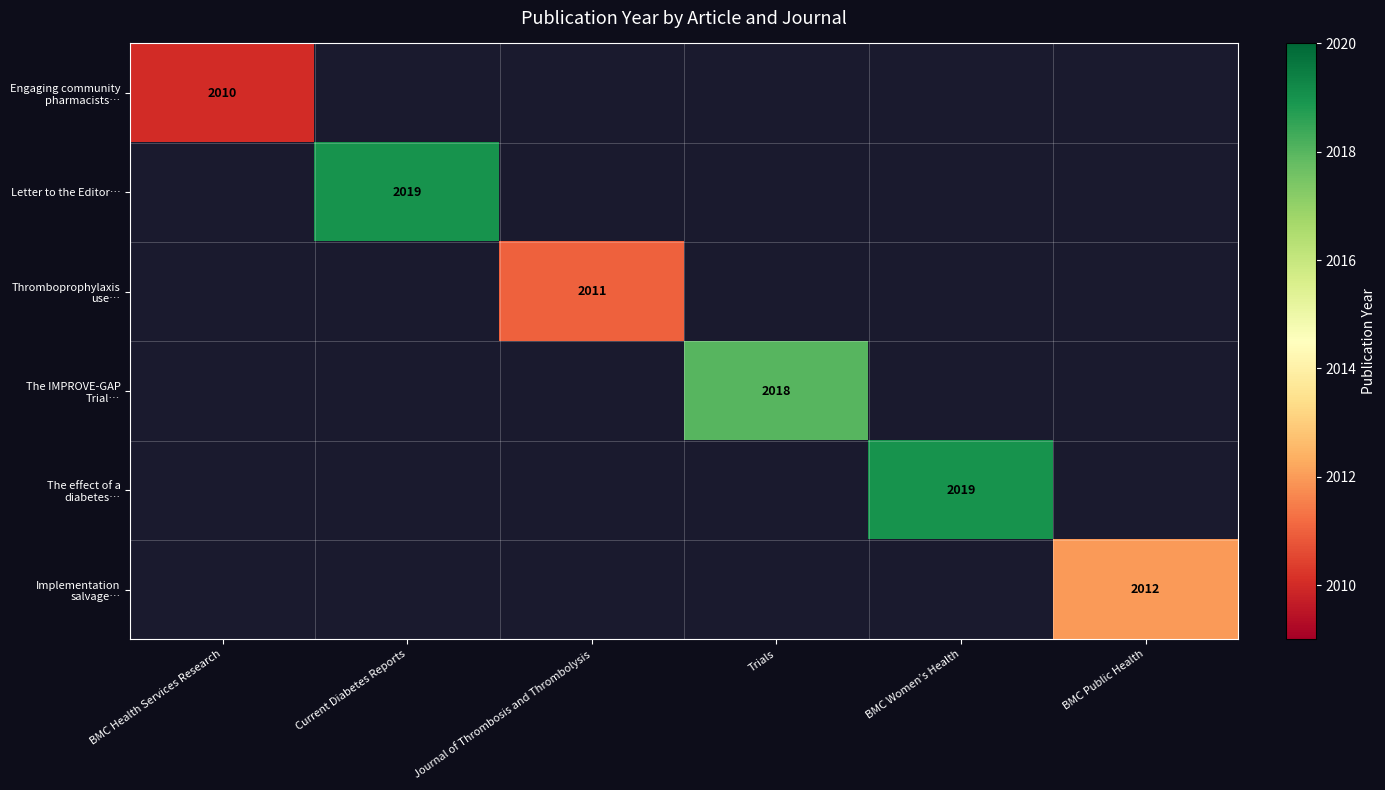

Is the value of The IMPROVE-GAP Trial… at BMC Women’s Health greater than the value of Thromboprophylaxis use… at BMC Public Health?

No